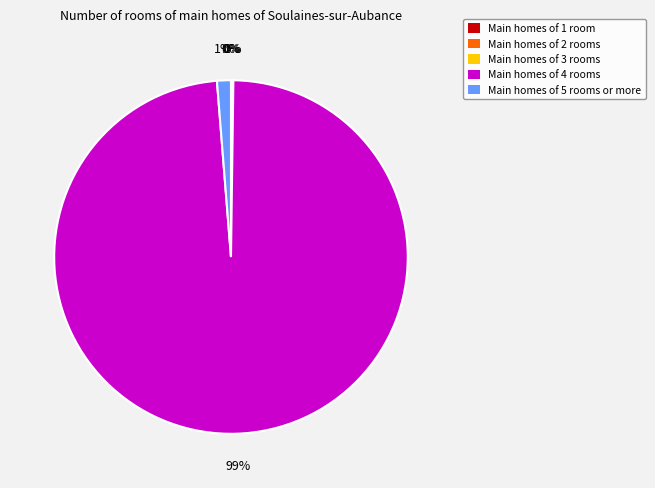

To the nearest percent, what is the difference between the largest and smallest slice percentages?

99%